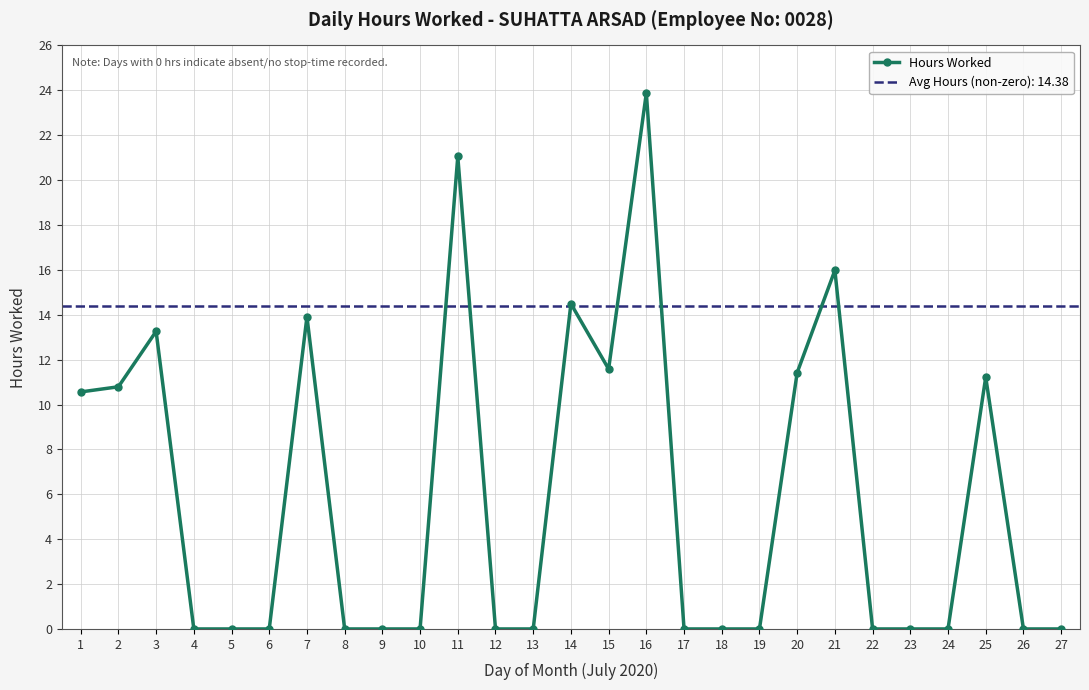

True or false: the data has more than 2 interior local peaks.

True